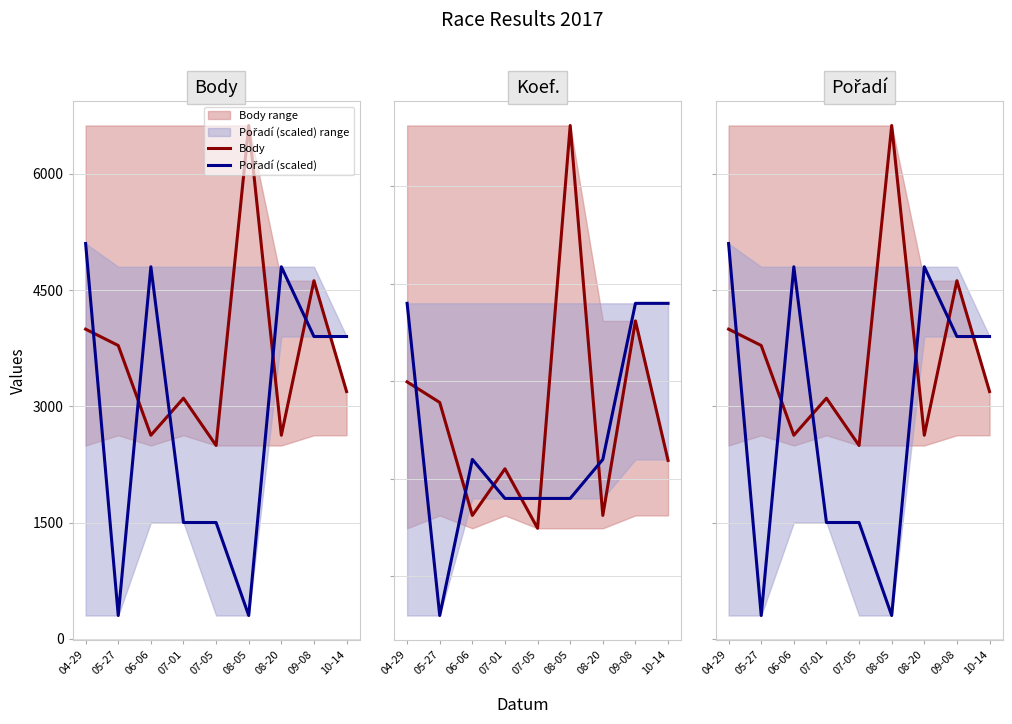

At which category does the chart reach its peak across all series?

08-05